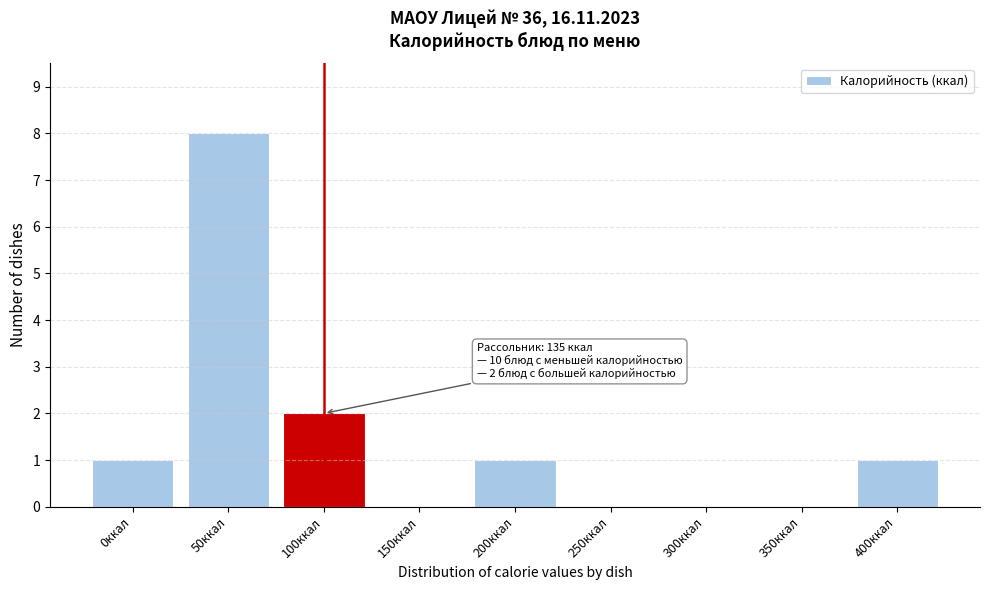

Reading right to left, extract all data points from this chart.

400ккал=1	350ккал=0	300ккал=0	250ккал=0	200ккал=1	150ккал=0	100ккал=2	50ккал=8	0ккал=1